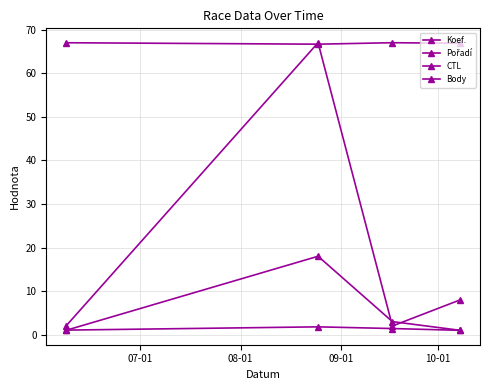

How many data points does each series have?

4